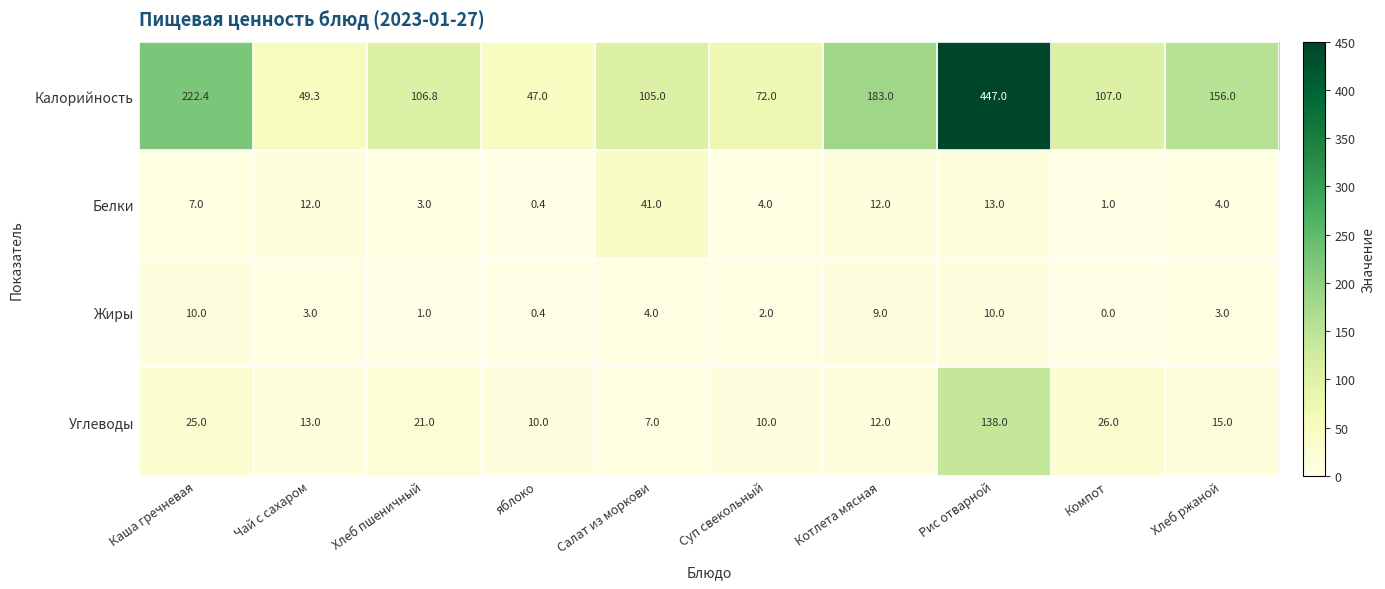

Where is Калорийность nearest to the value 247?

Каша гречневая